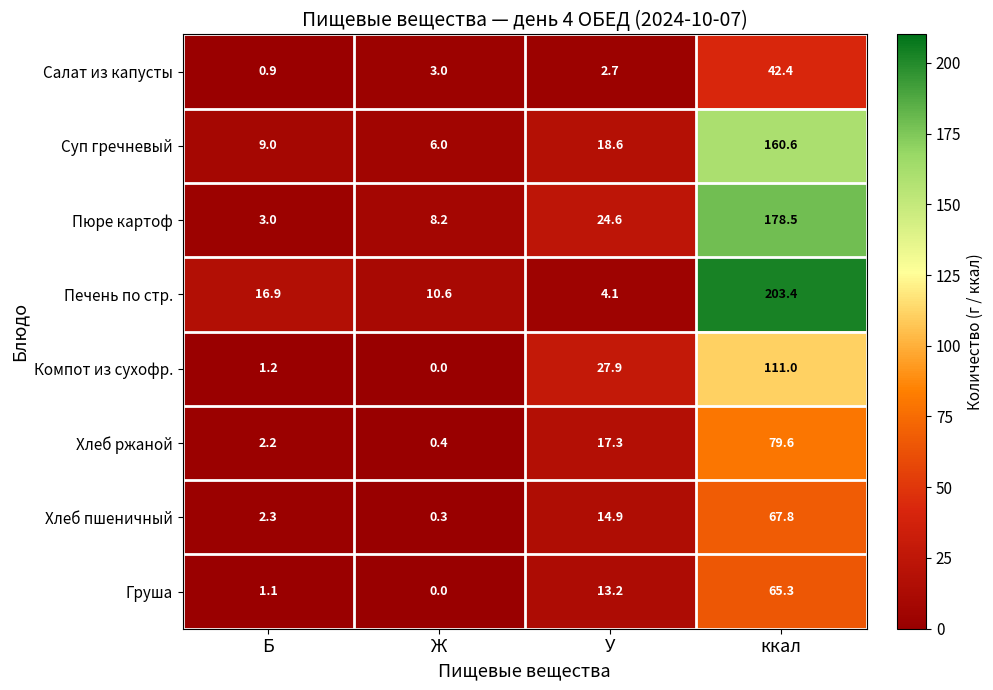

Which series has the widest spread of values?

Печень по стр.